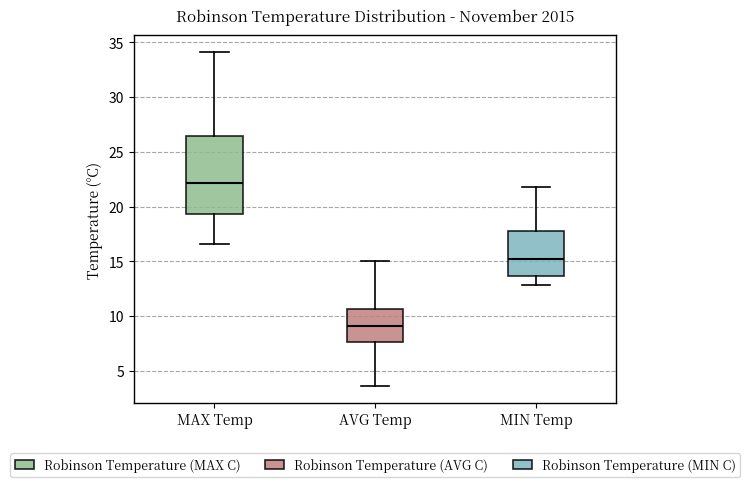

Which box has the lowest median line?

AVG Temp